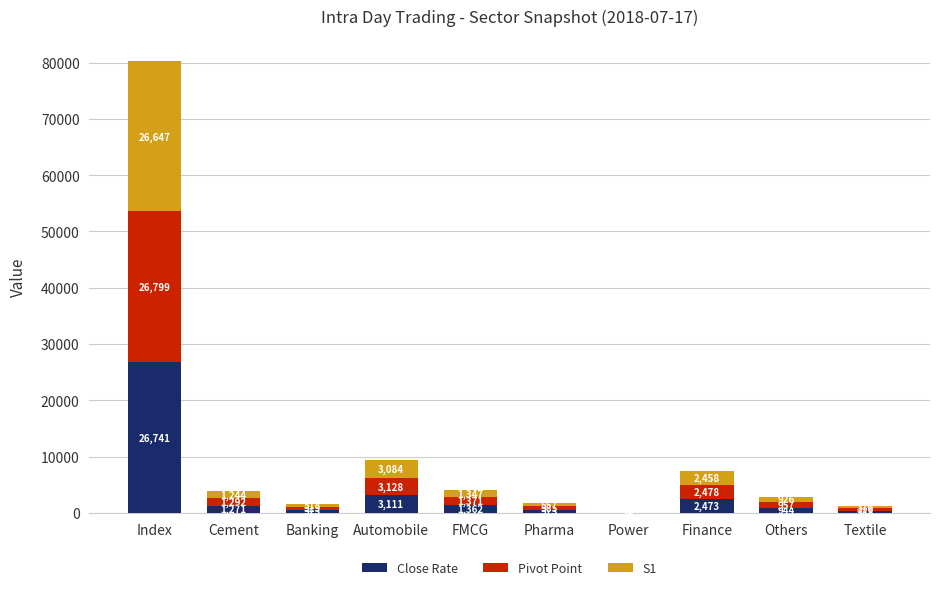

Are the bars horizontal?

No